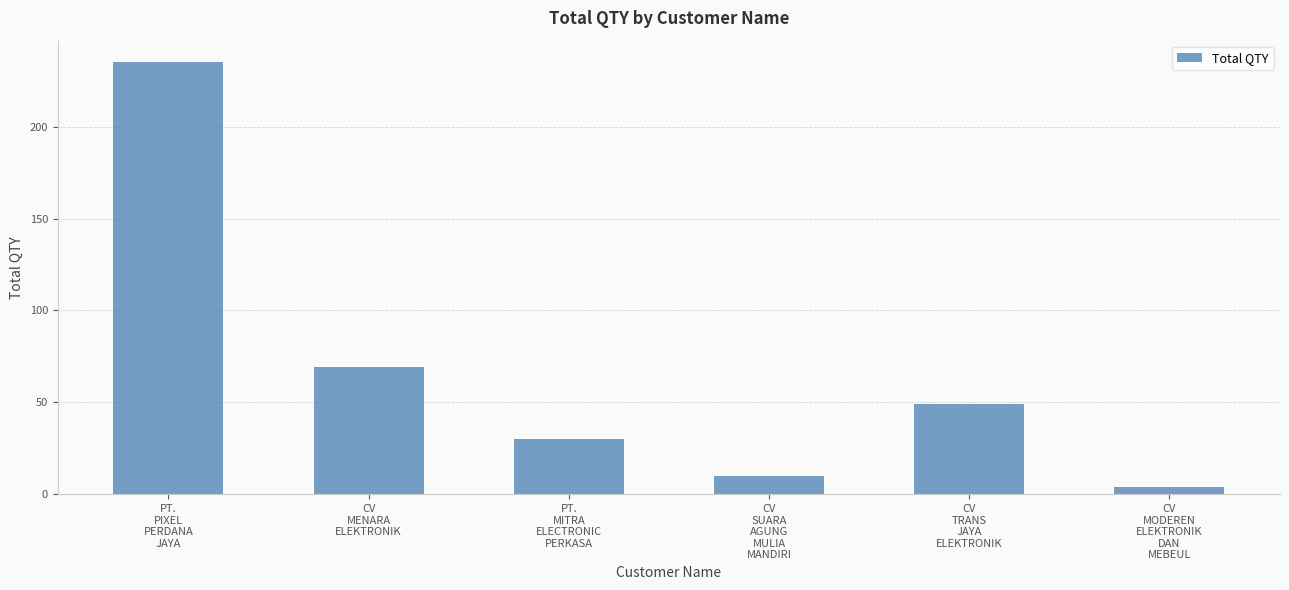

What is the sum of the values at CV
MENARA
ELEKTRONIK and CV
TRANS
JAYA
ELEKTRONIK?

118